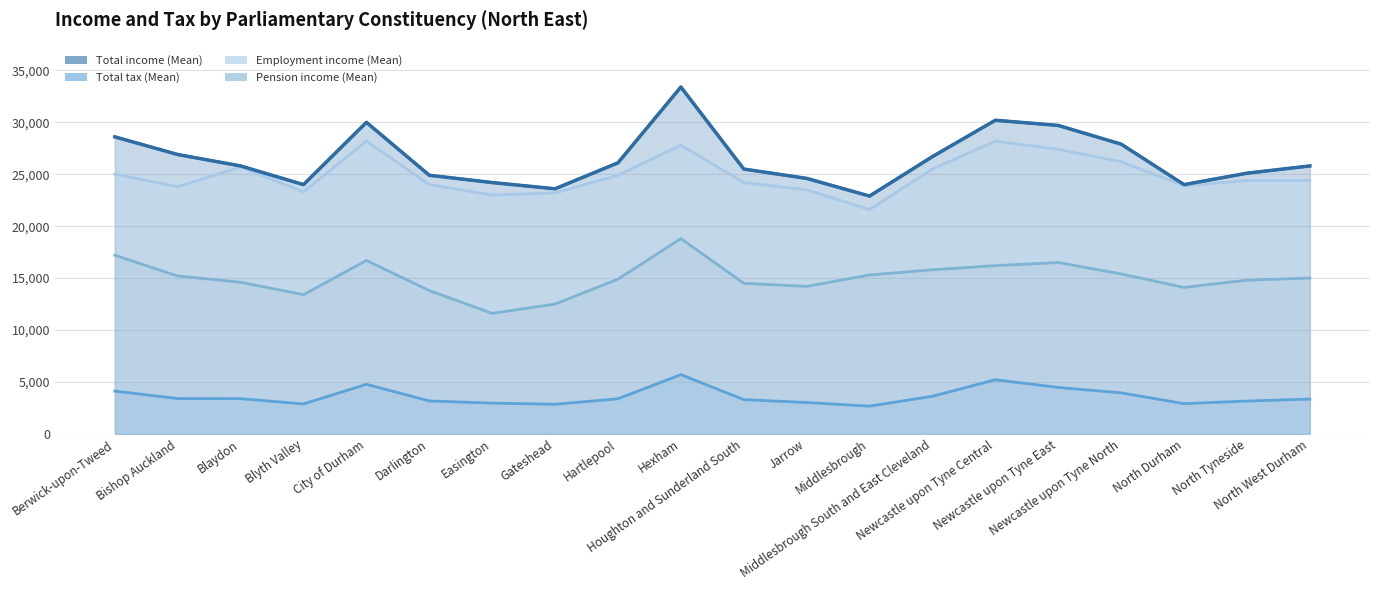

The chart shows a value of 25100 at North Tyneside. True or false?

True